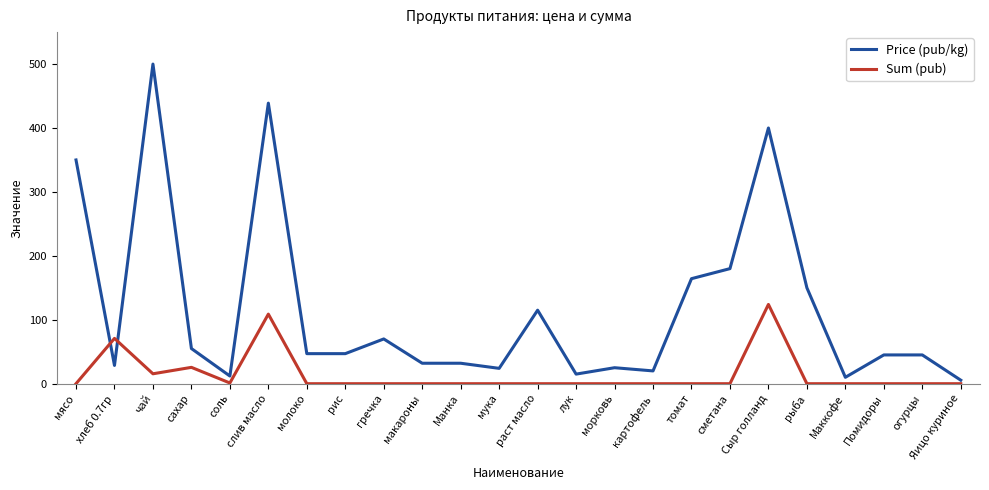

At огурцы, list the series in order from largest to smallest.

Price (рub/kg), Sum (рub)